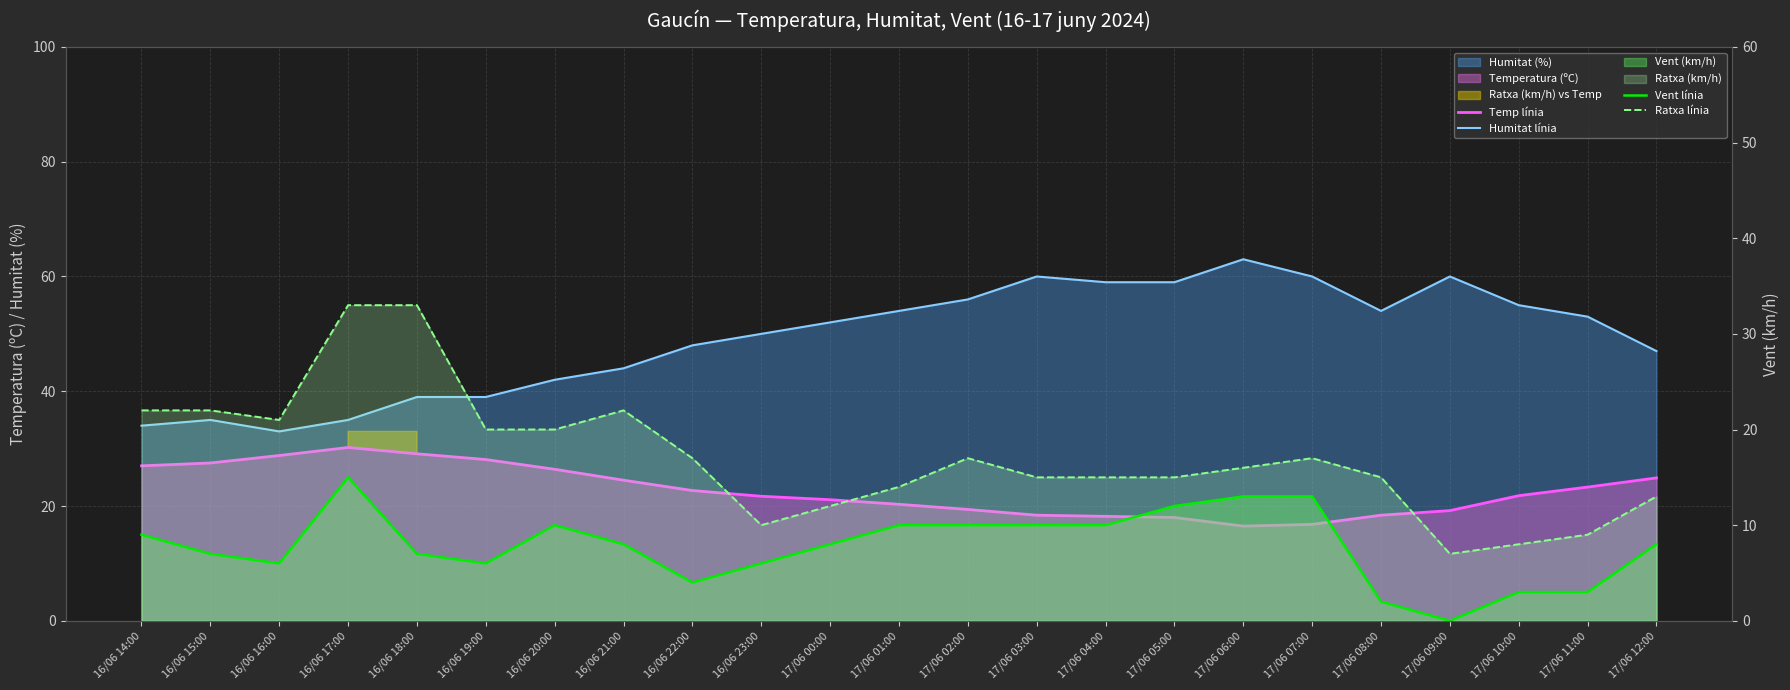

Reading right to left, transcribe all the data shown in this chart.

Temp línia: 17/06 12:00=24.9	17/06 11:00=23.3	17/06 10:00=21.8	17/06 09:00=19.2	17/06 08:00=18.4	17/06 07:00=16.8	17/06 06:00=16.5	17/06 05:00=18.0	17/06 04:00=18.2	17/06 03:00=18.4	17/06 02:00=19.4	17/06 01:00=20.3	17/06 00:00=21.1	16/06 23:00=21.7	16/06 22:00=22.7	16/06 21:00=24.5	16/06 20:00=26.4	16/06 19:00=28.1	16/06 18:00=29.1	16/06 17:00=30.2	16/06 16:00=28.8	16/06 15:00=27.5	16/06 14:00=27.0
Humitat línia: 17/06 12:00=47.0	17/06 11:00=53.0	17/06 10:00=55.0	17/06 09:00=60.0	17/06 08:00=54.0	17/06 07:00=60.0	17/06 06:00=63.0	17/06 05:00=59.0	17/06 04:00=59.0	17/06 03:00=60.0	17/06 02:00=56.0	17/06 01:00=54.0	17/06 00:00=52.0	16/06 23:00=50.0	16/06 22:00=48.0	16/06 21:00=44.0	16/06 20:00=42.0	16/06 19:00=39.0	16/06 18:00=39.0	16/06 17:00=35.0	16/06 16:00=33.0	16/06 15:00=35.0	16/06 14:00=34.0
Vent línia: 17/06 12:00=8.0	17/06 11:00=3.0	17/06 10:00=3.0	17/06 09:00=0.0	17/06 08:00=2.0	17/06 07:00=13.0	17/06 06:00=13.0	17/06 05:00=12.0	17/06 04:00=10.0	17/06 03:00=10.0	17/06 02:00=10.0	17/06 01:00=10.0	17/06 00:00=8.0	16/06 23:00=6.0	16/06 22:00=4.0	16/06 21:00=8.0	16/06 20:00=10.0	16/06 19:00=6.0	16/06 18:00=7.0	16/06 17:00=15.0	16/06 16:00=6.0	16/06 15:00=7.0	16/06 14:00=9.0
Ratxa línia: 17/06 12:00=13.0	17/06 11:00=9.0	17/06 10:00=8.0	17/06 09:00=7.0	17/06 08:00=15.0	17/06 07:00=17.0	17/06 06:00=16.0	17/06 05:00=15.0	17/06 04:00=15.0	17/06 03:00=15.0	17/06 02:00=17.0	17/06 01:00=14.0	17/06 00:00=12.0	16/06 23:00=10.0	16/06 22:00=17.0	16/06 21:00=22.0	16/06 20:00=20.0	16/06 19:00=20.0	16/06 18:00=33.0	16/06 17:00=33.0	16/06 16:00=21.0	16/06 15:00=22.0	16/06 14:00=22.0